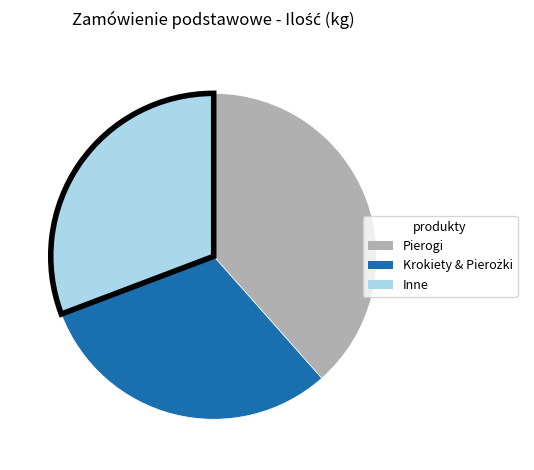

Does Inne account for over 50% of the chart?

No